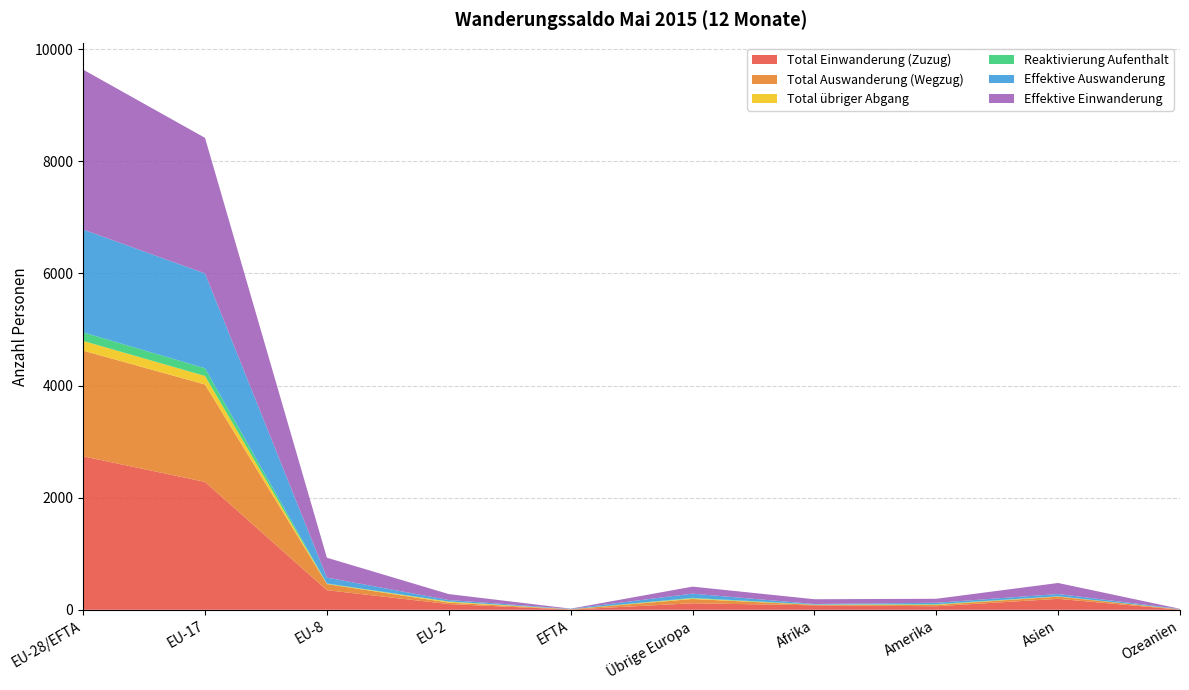

Reading right to left, transcribe all the data shown in this chart.

Total Einwanderung (Zuzug): Ozeanien=2	Asien=195	Amerika=63	Afrika=80	Übrige Europa=116	EFTA=4	EU-2=102	EU-8=349	EU-17=2281	EU-28/EFTA=2737
Total Auswanderung (Wegzug): Ozeanien=6	Asien=40	Amerika=24	Afrika=8	Übrige Europa=76	EFTA=6	EU-2=26	EU-8=110	EU-17=1738	EU-28/EFTA=1886
Total übriger Abgang: Ozeanien=1	Asien=4	Amerika=6	Afrika=2	Übrige Europa=11	EFTA=0	EU-2=16	EU-8=4	EU-17=152	EU-28/EFTA=173
Reaktivierung Aufenthalt: Ozeanien=0	Asien=2	Amerika=8	Afrika=5	Übrige Europa=9	EFTA=0	EU-2=4	EU-8=6	EU-17=138	EU-28/EFTA=153
Effektive Auswanderung: Ozeanien=6	Asien=40	Amerika=24	Afrika=8	Übrige Europa=76	EFTA=6	EU-2=26	EU-8=105	EU-17=1691	EU-28/EFTA=1834
Effektive Einwanderung: Ozeanien=2	Asien=197	Amerika=71	Afrika=85	Übrige Europa=125	EFTA=4	EU-2=106	EU-8=355	EU-17=2419	EU-28/EFTA=2853